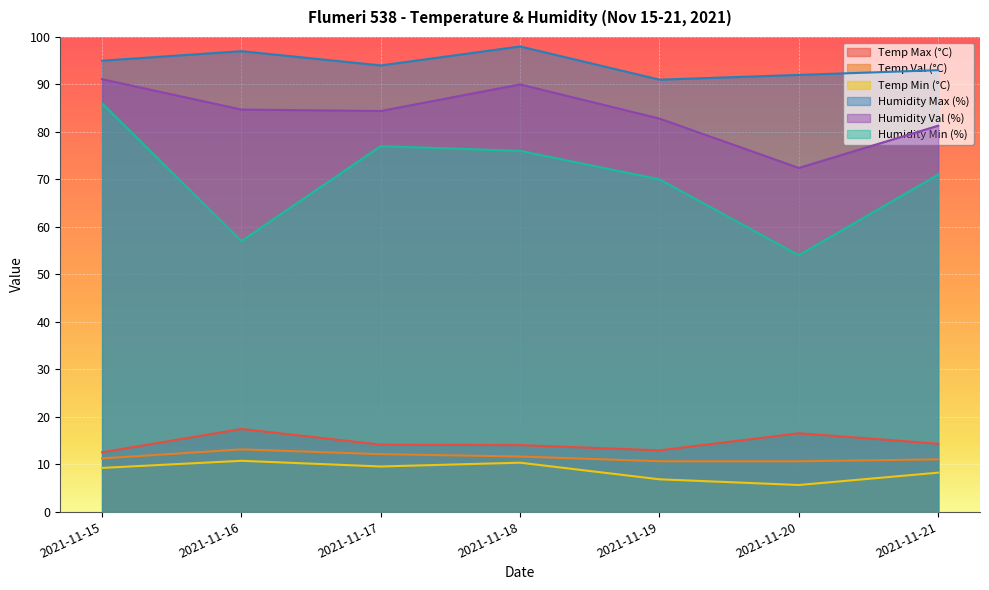

Is it true that Humidity Max (%) equals 45.2 at 2021-11-20?

False